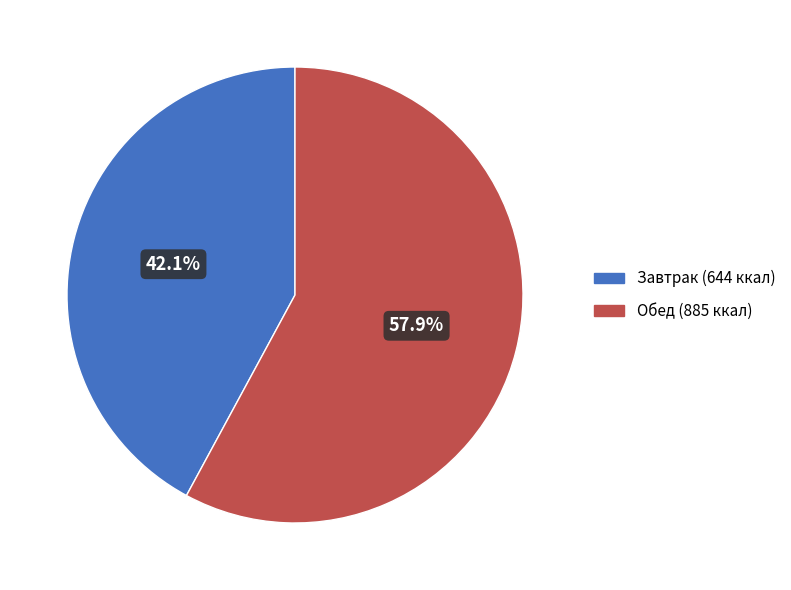

Approximately how many times larger is the value at Обед (885 ккал) compared to Завтрак (644 ккал)?

1.4